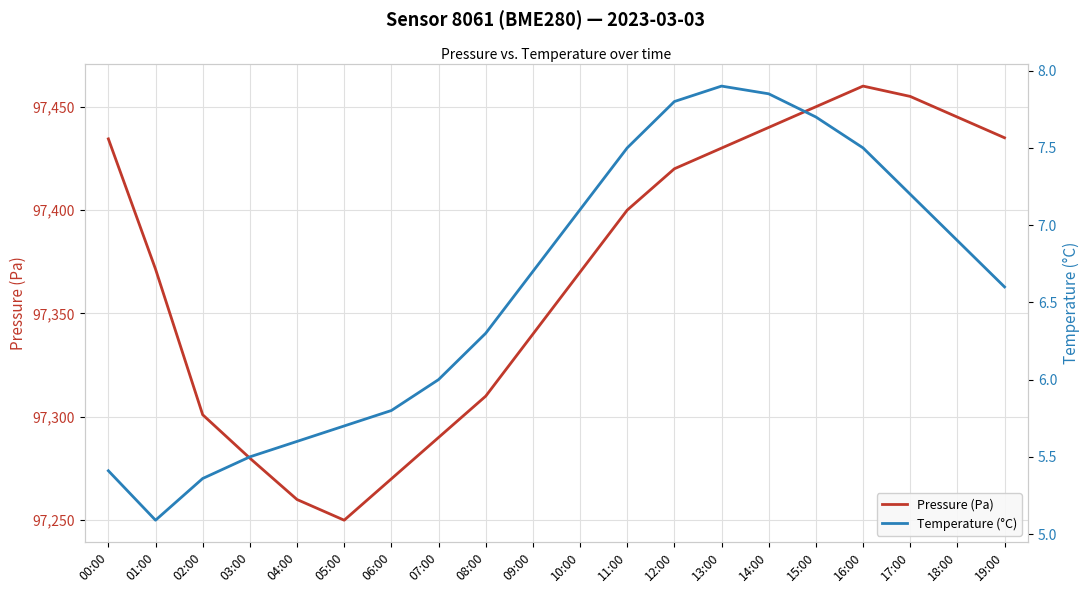

Reading left to right, transcribe all the data shown in this chart.

Pressure (Pa): 97434.5	97371.5	97301.0	97280.0	97260.0	97250.0	97270.0	97290.0	97310.0	97340.0	97370.0	97400.0	97420.0	97430.0	97440.0	97450.0	97460.0	97455.0	97445.0	97435.0
Temperature (°C): 5.4	5.1	5.4	5.5	5.6	5.7	5.8	6.0	6.3	6.7	7.1	7.5	7.8	7.9	7.8	7.7	7.5	7.2	6.9	6.6